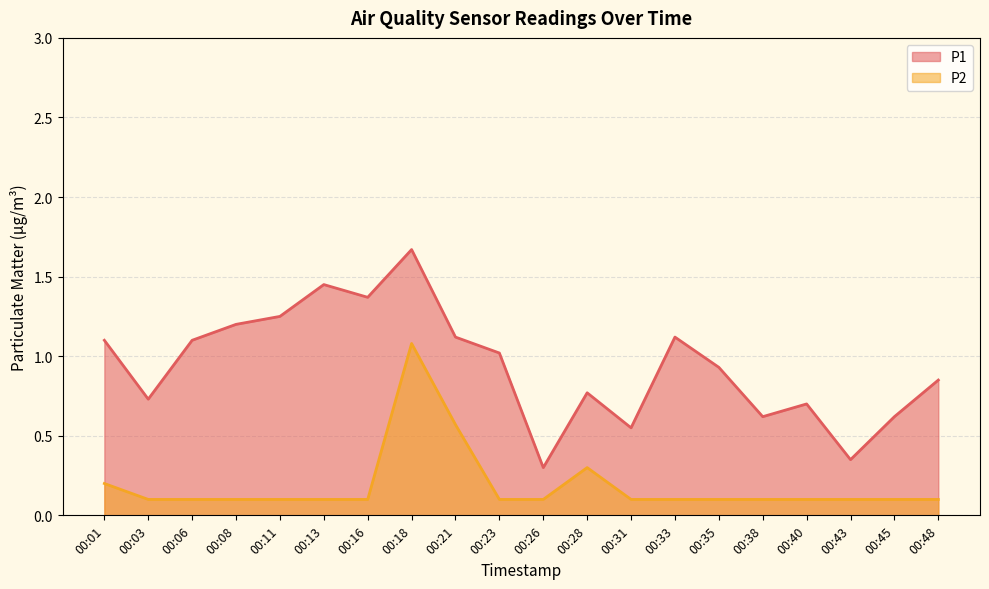

Which series has the largest total across all categories?

P1